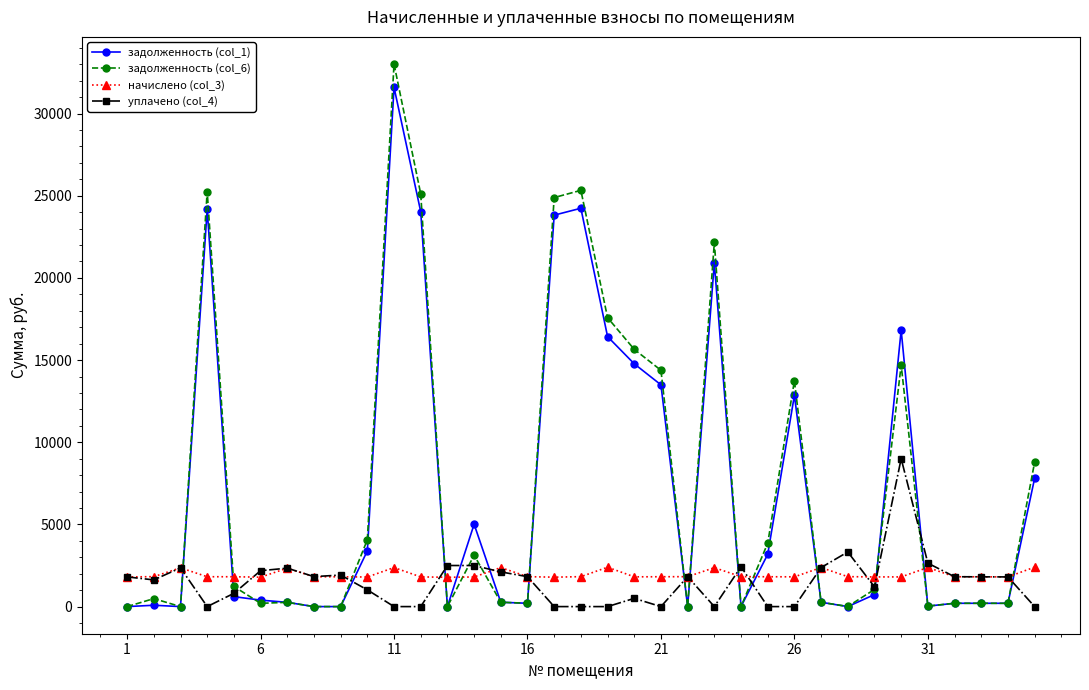

True or false: начислено (col_3) has more than 1 interior local peaks.

True